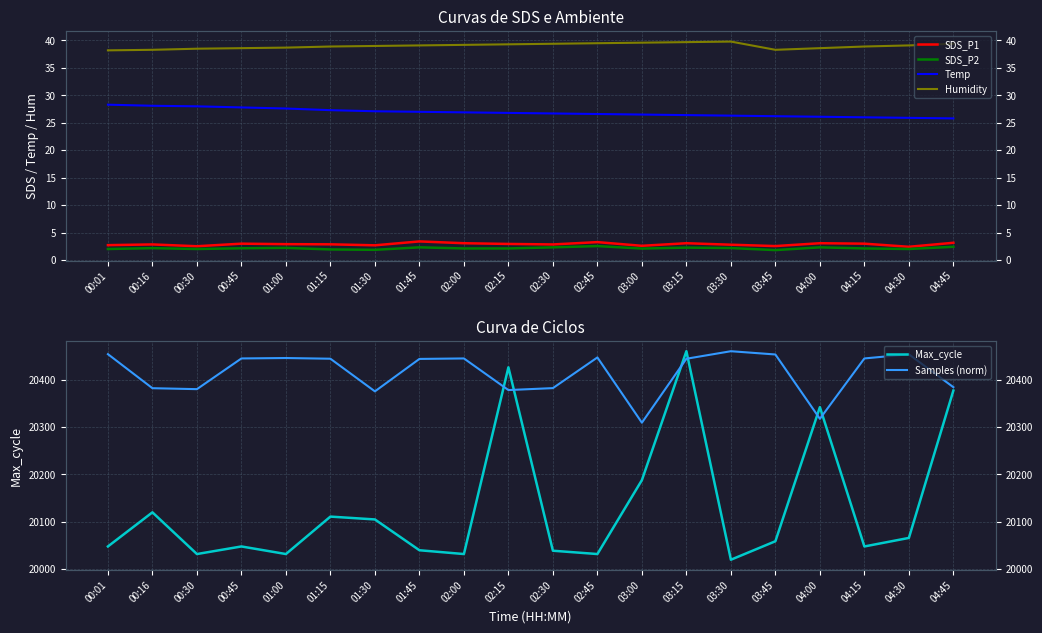

At which category is the sum across all series the highest?

03:15